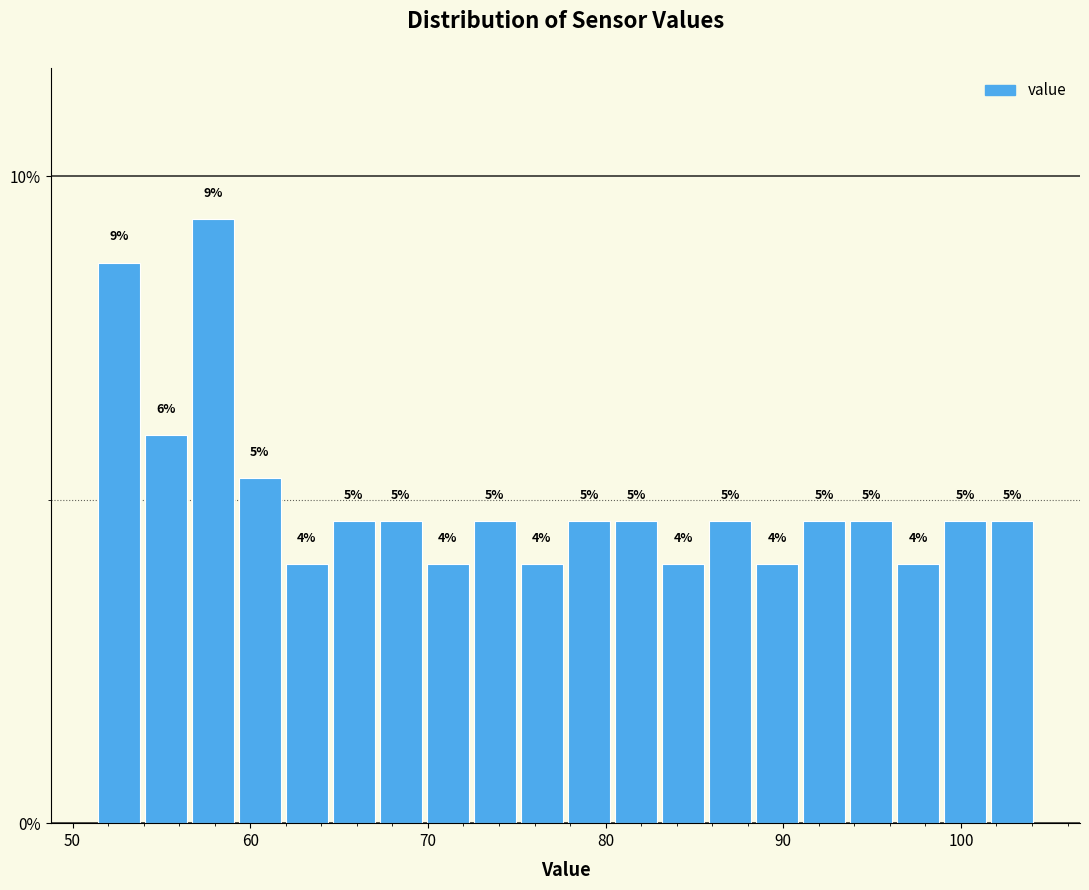

Read against the x-axis, roughly where is the centre of the tallest bar?

58